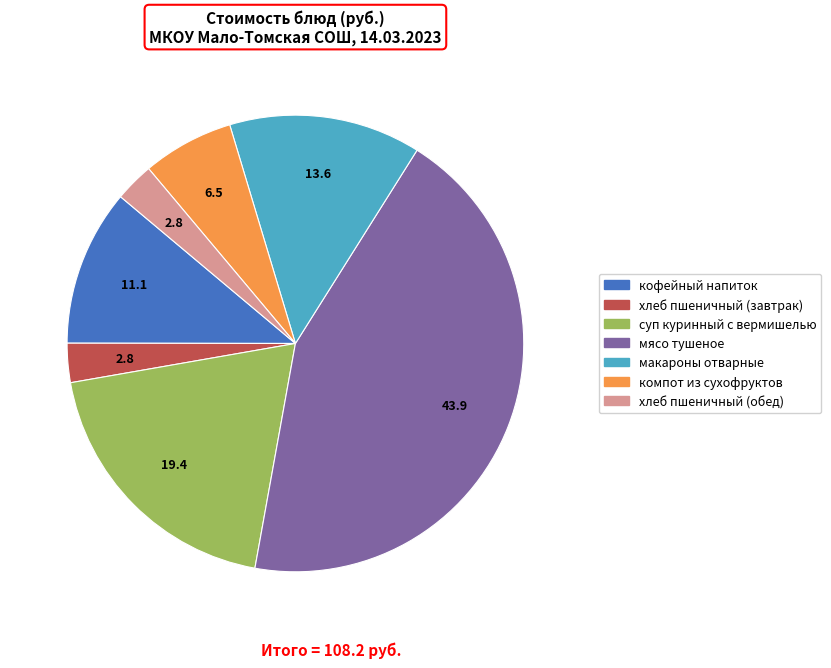

Does any single category account for the majority?

No